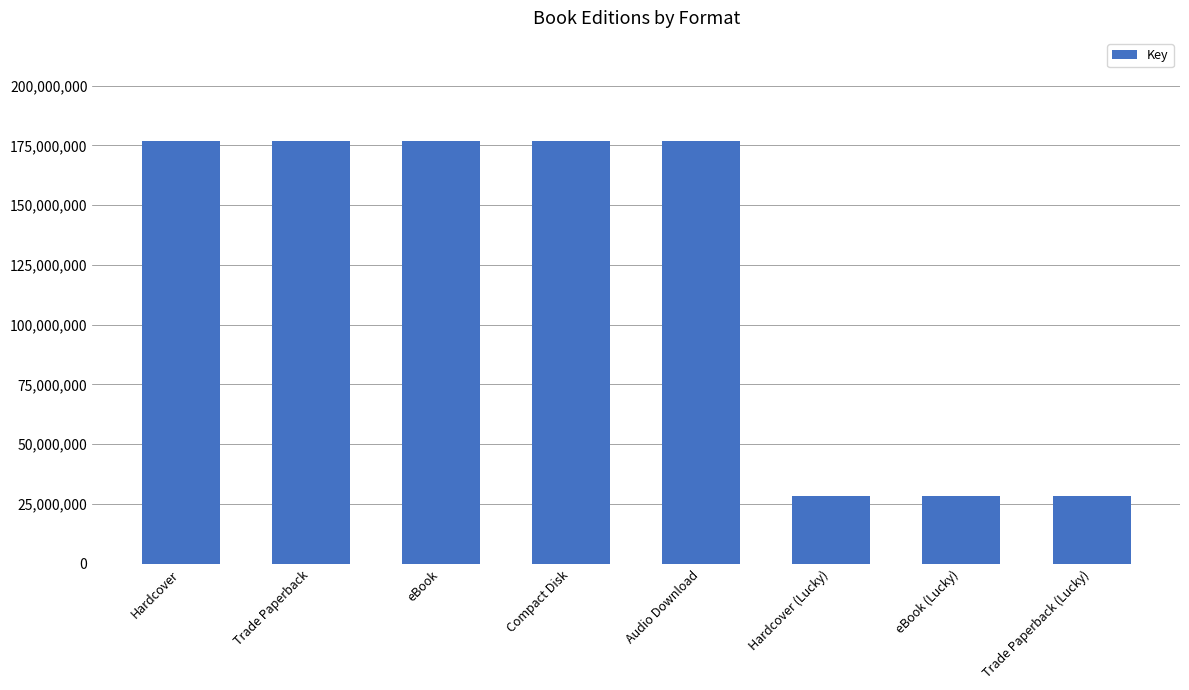

What is the minimum value shown in the chart?

28434377